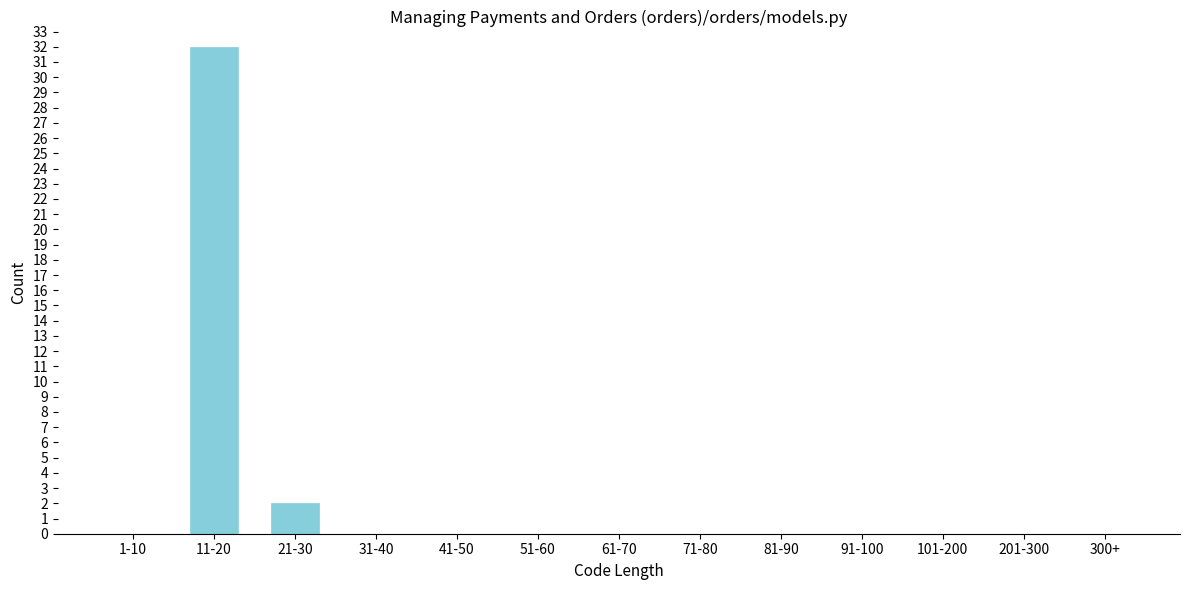

Reading left to right, extract all data points from this chart.

1-10=0	11-20=32	21-30=2	31-40=0	41-50=0	51-60=0	61-70=0	71-80=0	81-90=0	91-100=0	101-200=0	201-300=0	300+=0